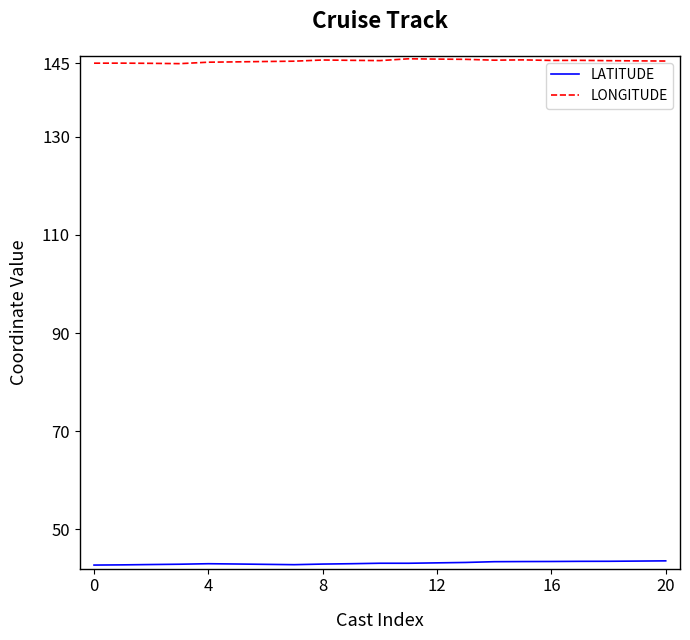

Which series has the largest total across all categories?

LONGITUDE